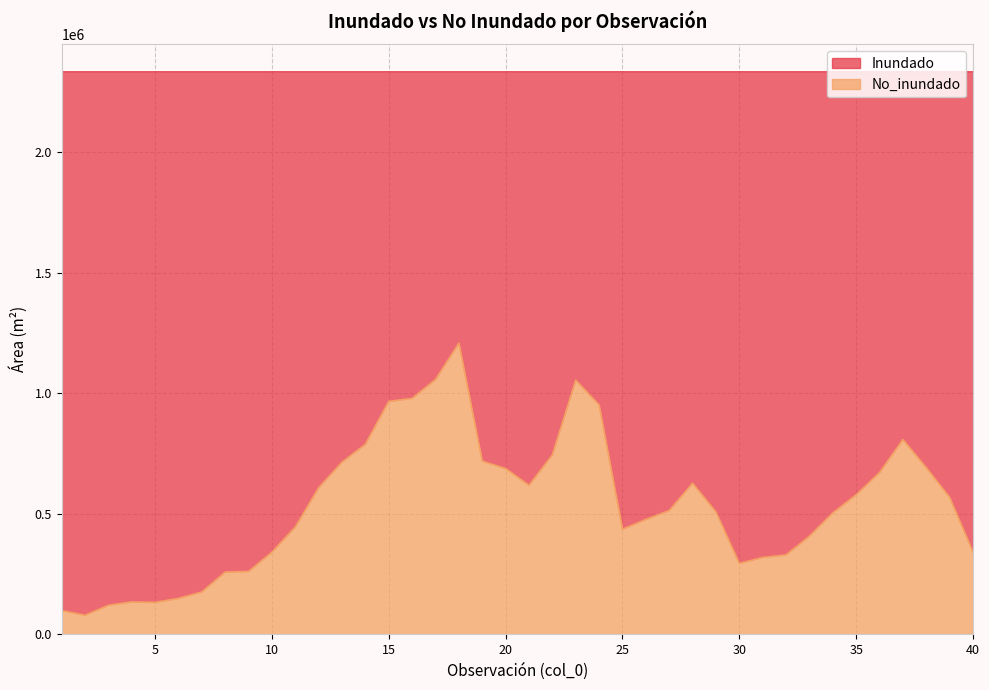

Is it true that the value at 36 is 1060131?

False